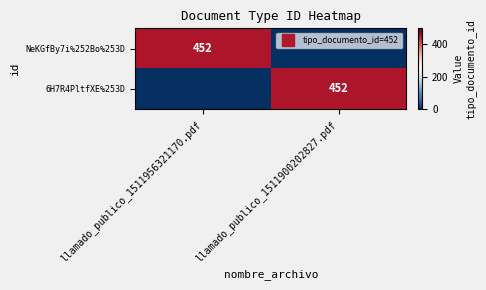

What is the difference between the NeKGfBy7i%252Bo%253D values at llamado_publico_1511900202827.pdf and llamado_publico_1511956321170.pdf?

452